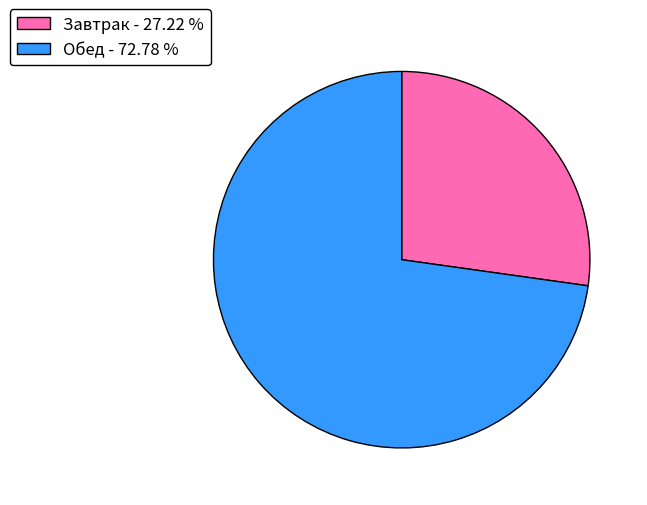

Which slice is the largest?

Обед